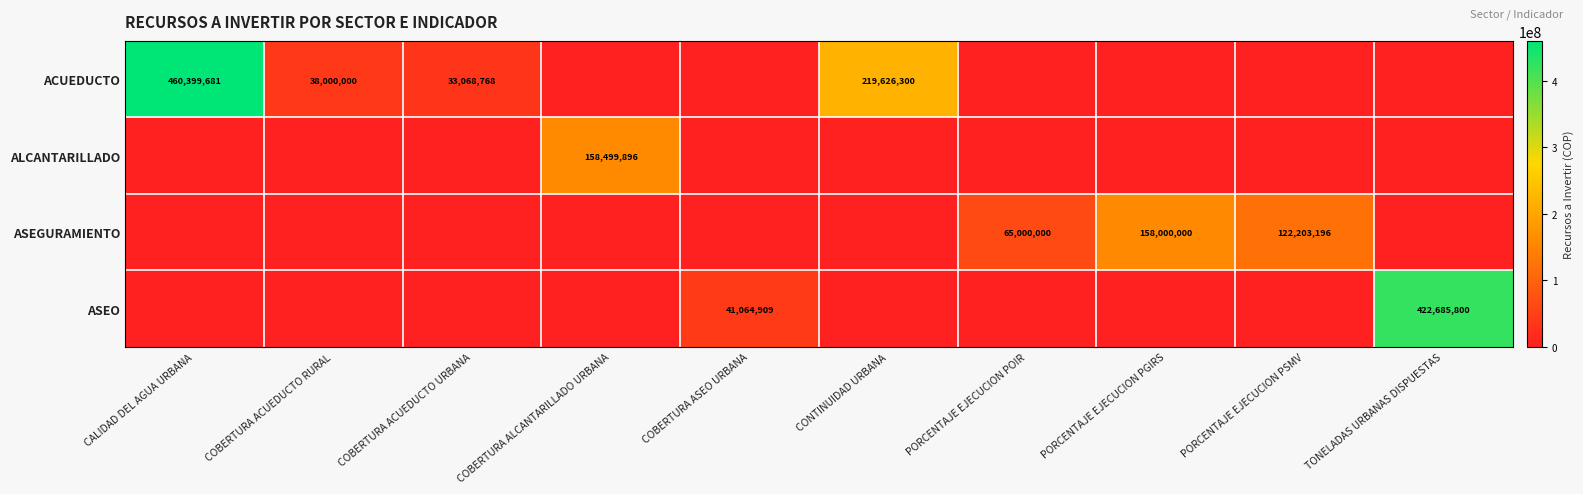

True or false: ASEGURAMIENTO has a value of 103109675 at PORCENTAJE EJECUCION POIR.

False